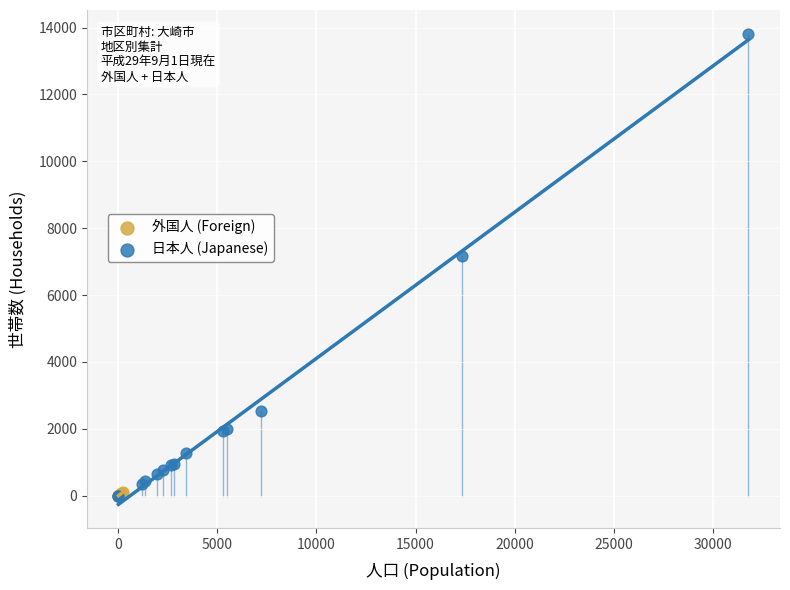

Which series has the widest spread of Y values?

日本人 (Japanese)